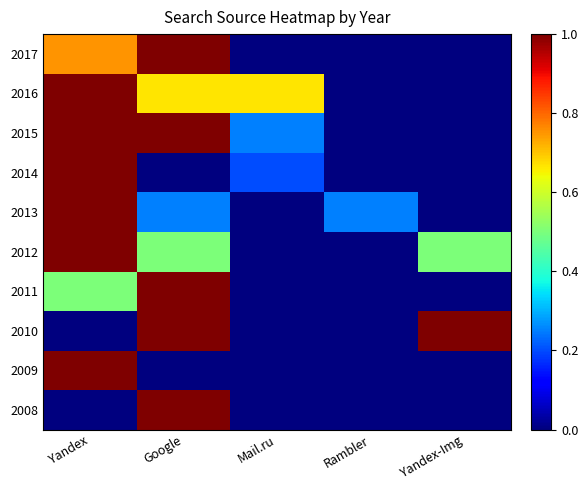

At which category does the chart reach its minimum across all series?

Mail.ru